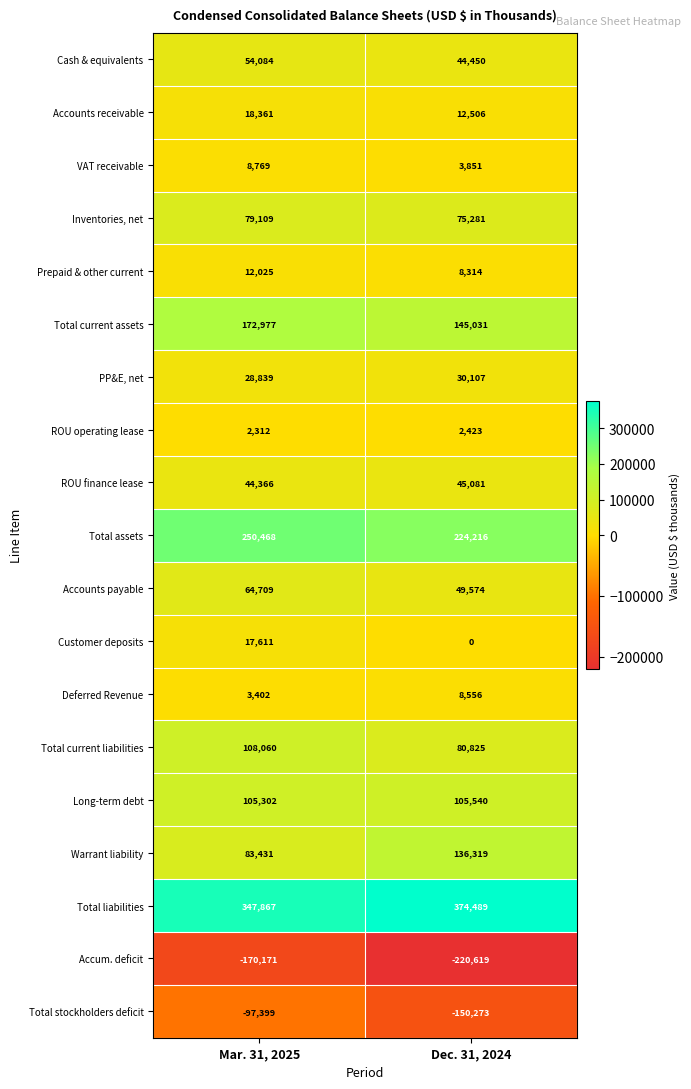

Count the number of categories in the chart.

2